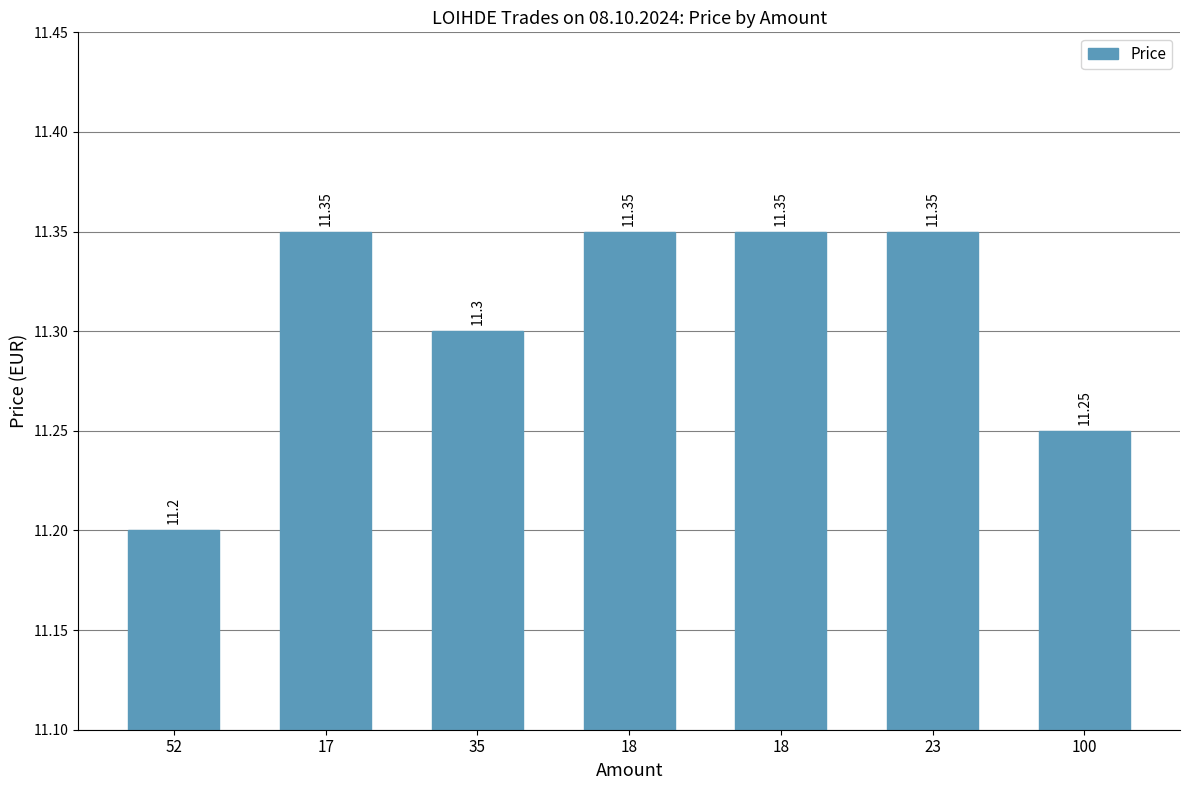

How many bars are there in total?

7